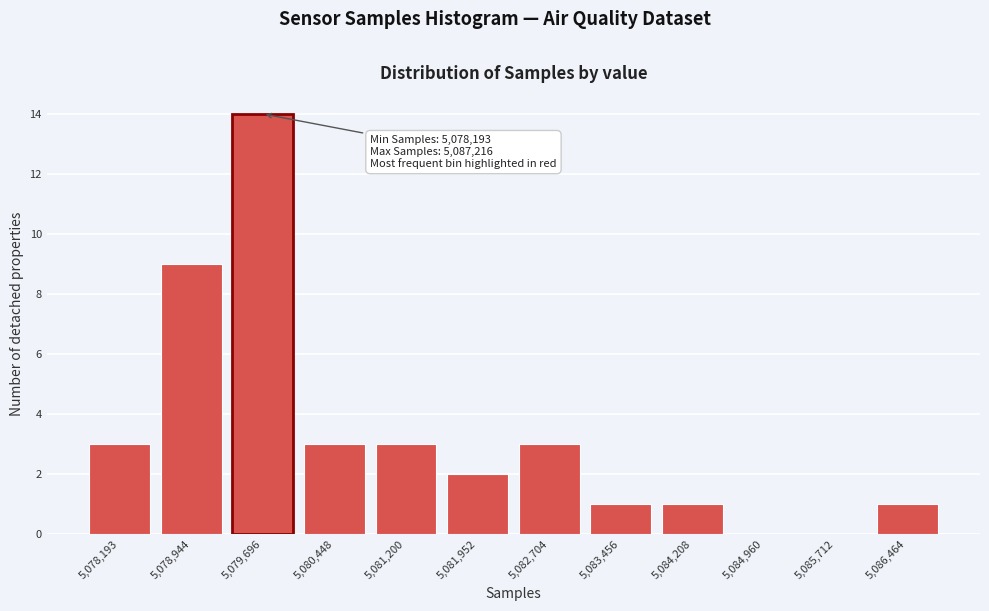

Reading right to left, what are all the values shown in this chart?

5,086,464=1	5,085,712=0	5,084,960=0	5,084,208=1	5,083,456=1	5,082,704=3	5,081,952=2	5,081,200=3	5,080,448=3	5,079,696=14	5,078,944=9	5,078,193=3